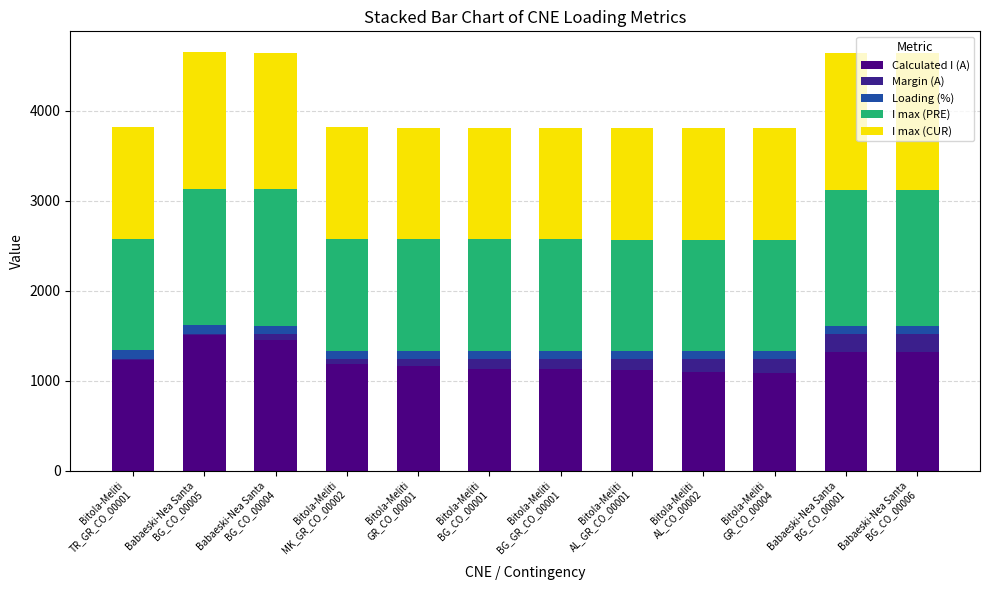

The I max (CUR) series shows 1769 at Bitola-Meliti
TR_GR_CO_00001. True or false?

False